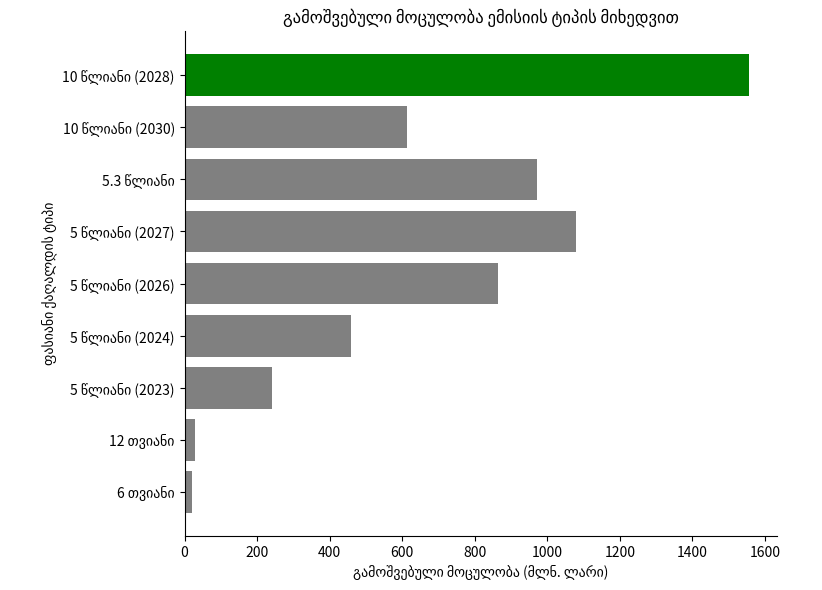

What is the maximum value shown in the chart?

1555.8